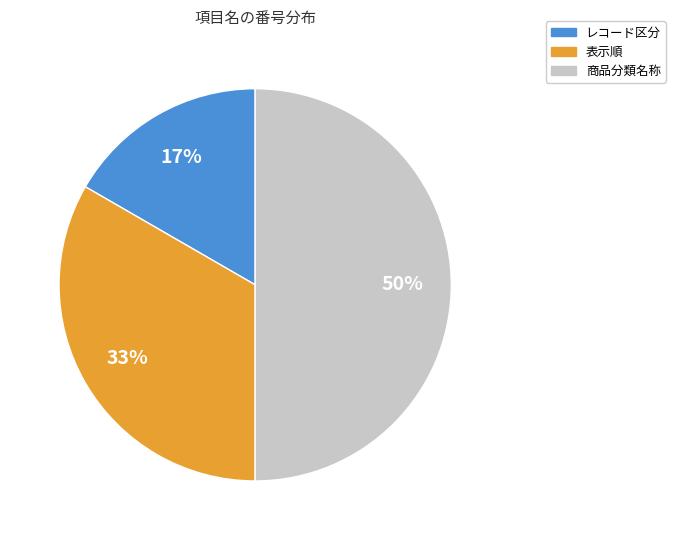

What is the largest slice in the pie chart?

商品分類名称